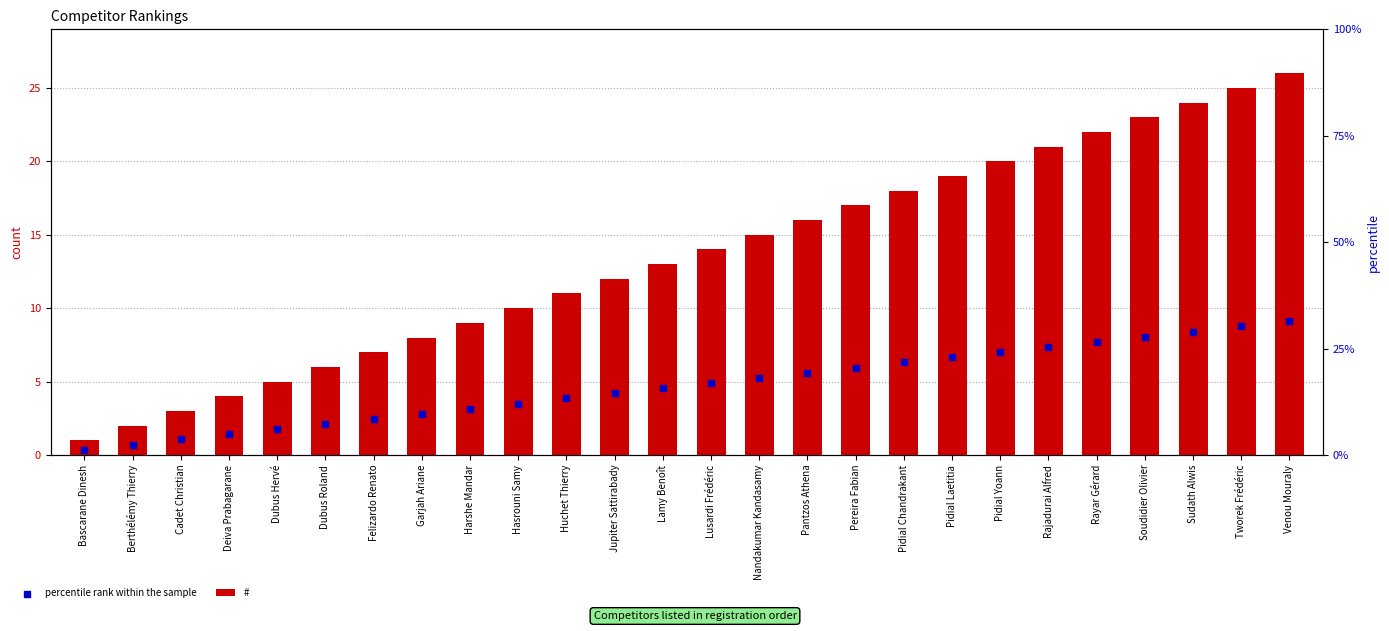

What are all the series names shown in the legend?

#, percentile rank within the sample